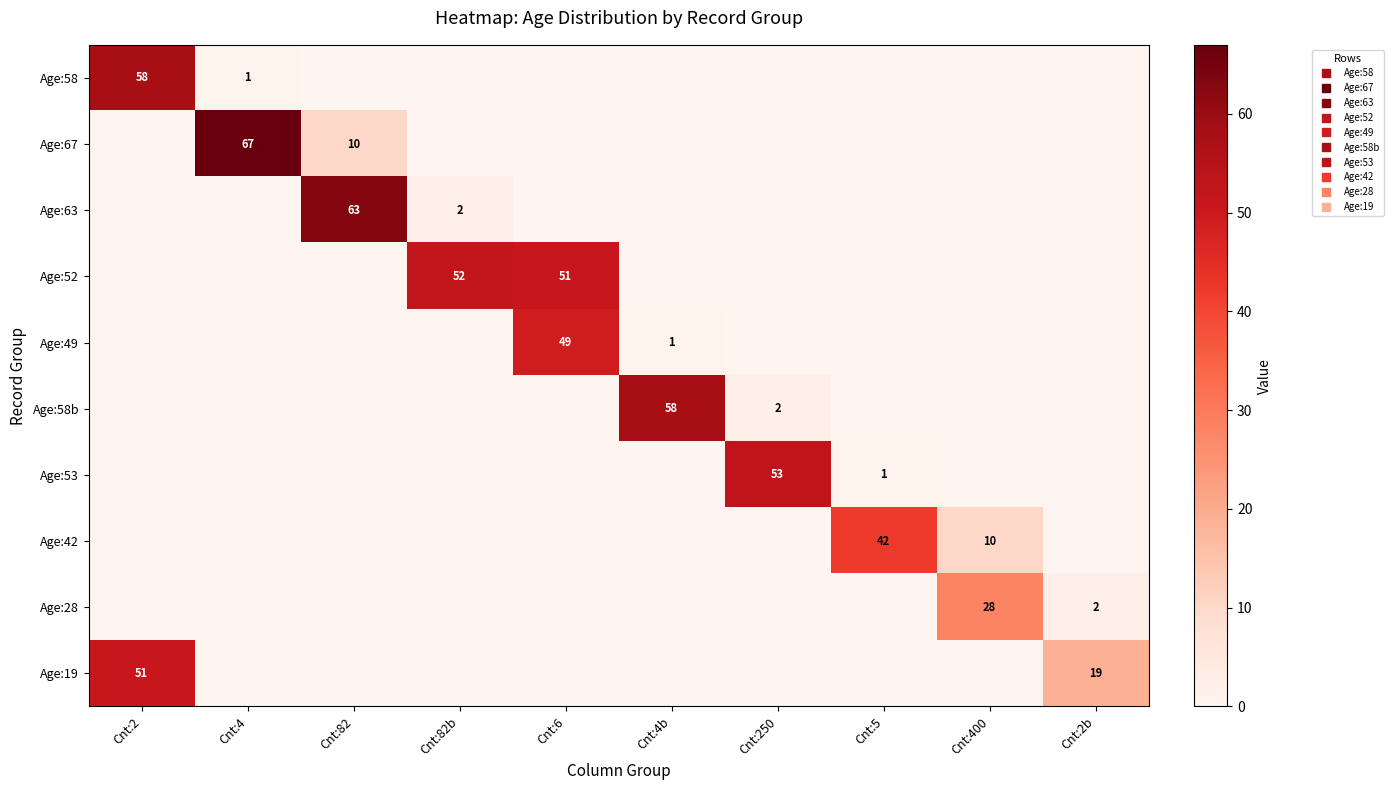

What is the difference between the maximum and second lowest values in the Age:53 series?

53